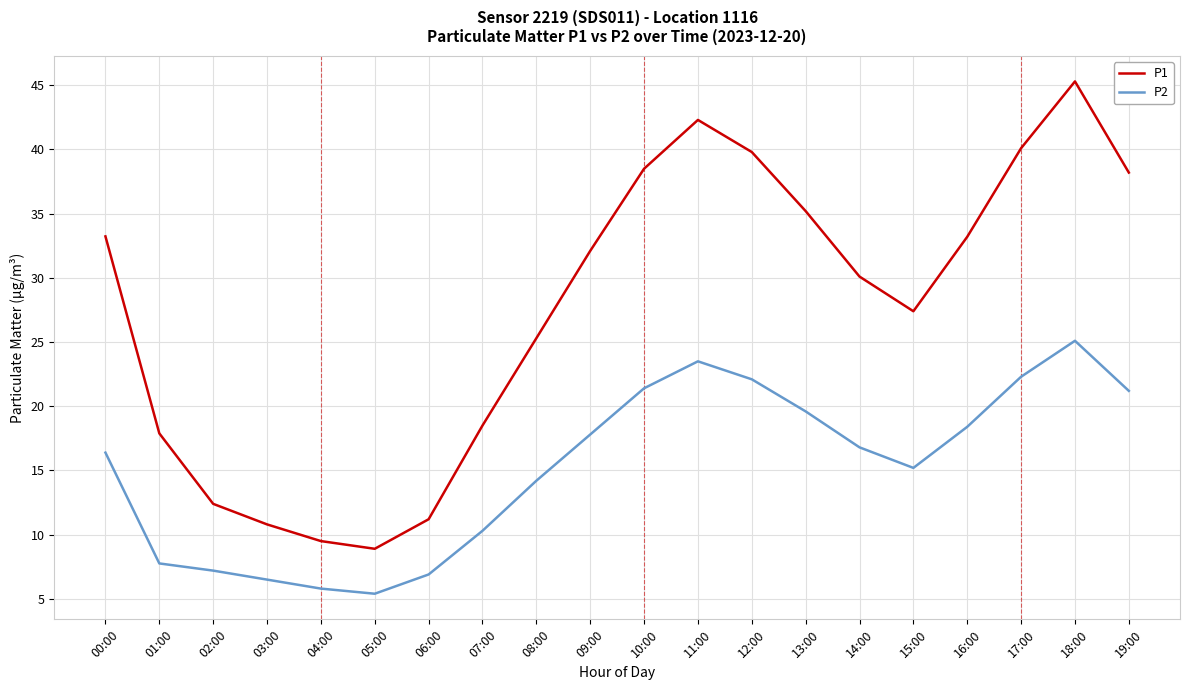

At 02:00, list the series in order from smallest to largest.

P2, P1